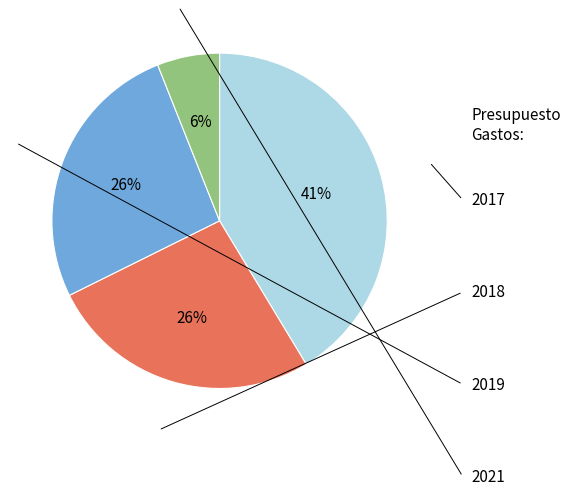

Count the number of slices in the pie.

4